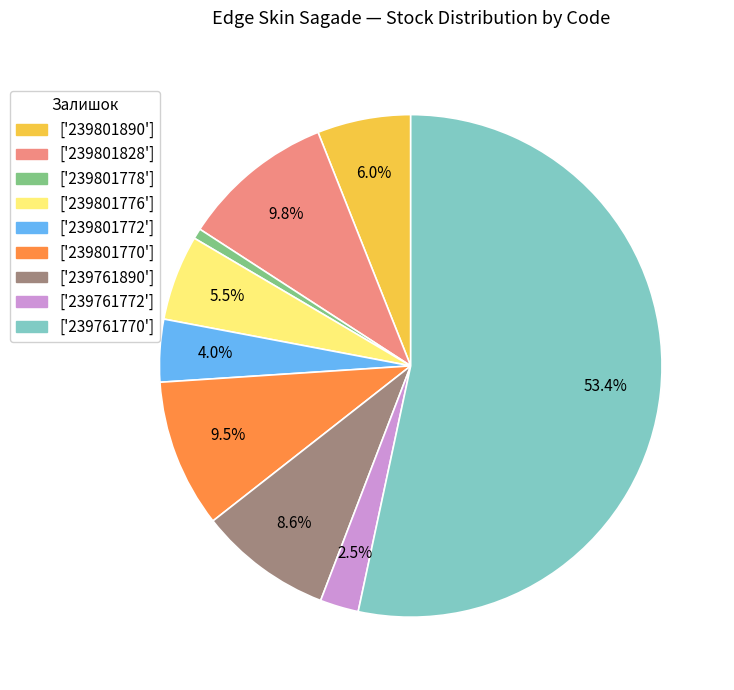

Does ['239761770'] represent more than half of the total?

Yes